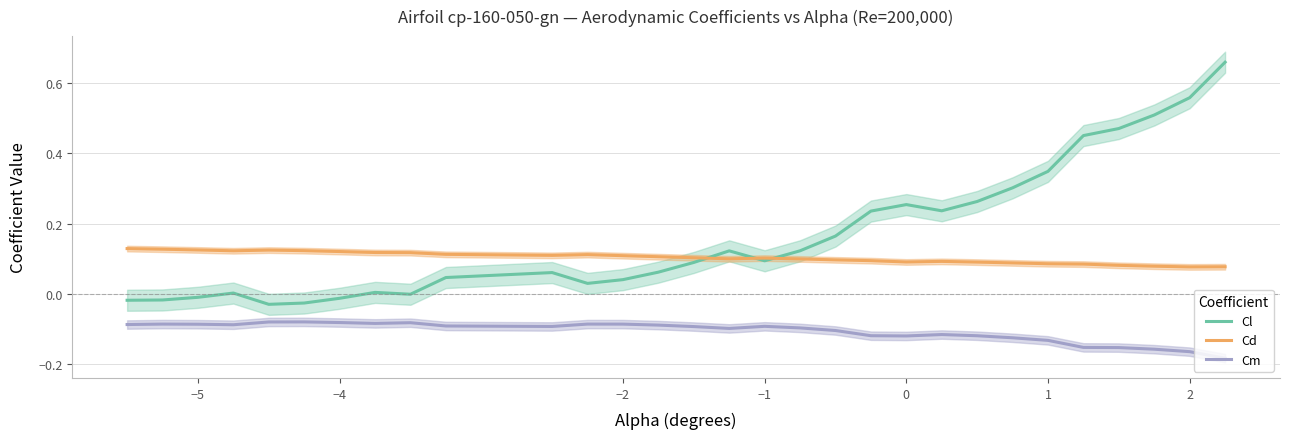

True or false: Cm has more than 1 interior local peaks.

True